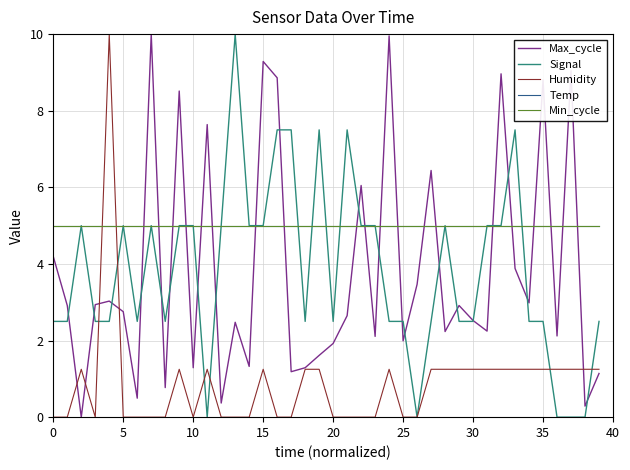

How many lines are shown in the chart?

5